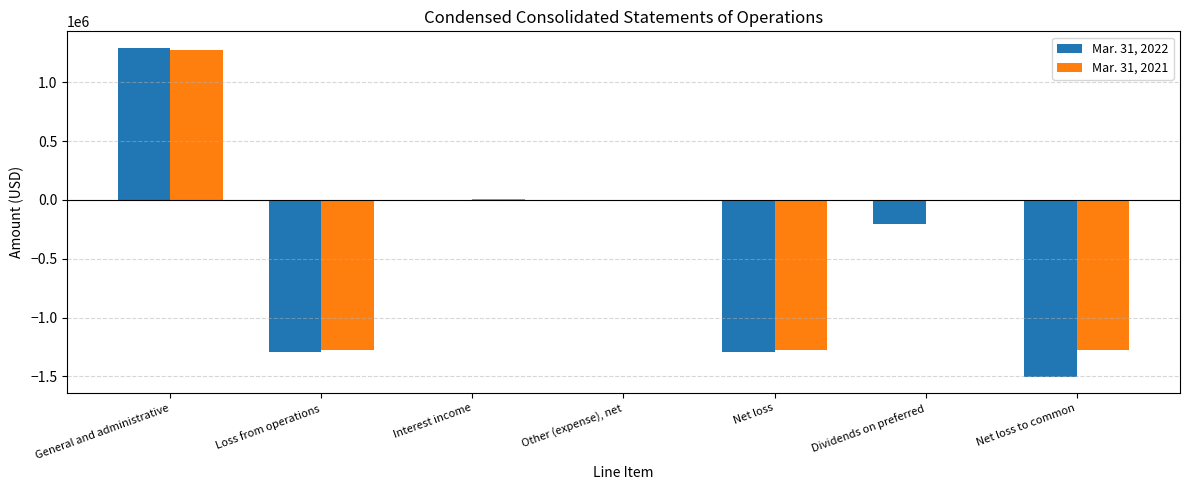

Which series has the largest range (max minus min)?

Mar. 31, 2022